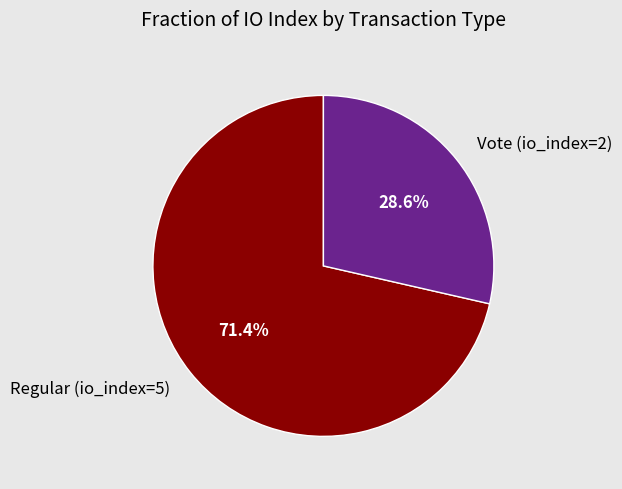

Does Regular (io_index=5) represent more than half of the total?

Yes